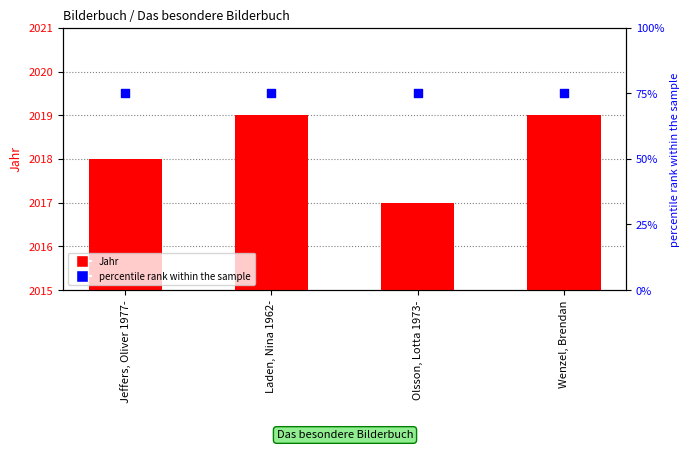

Which series has the largest total across all categories?

Jahr